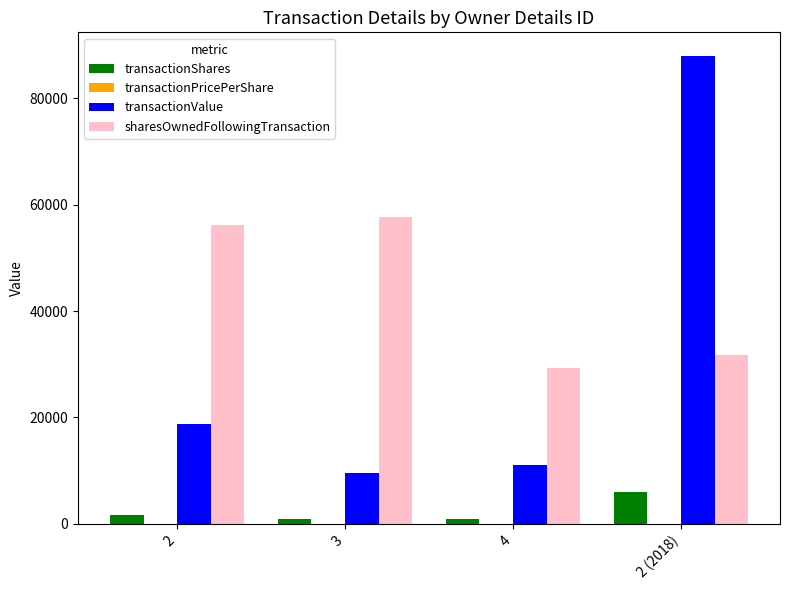

At which category does the chart reach its peak across all series?

2 (2018)